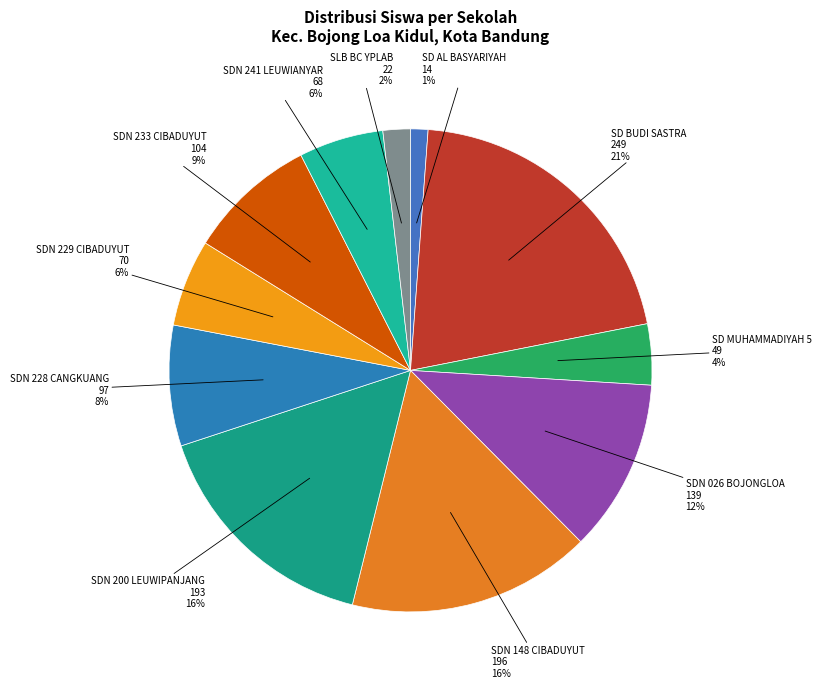

Is there any slice that represents more than half of the pie?

No